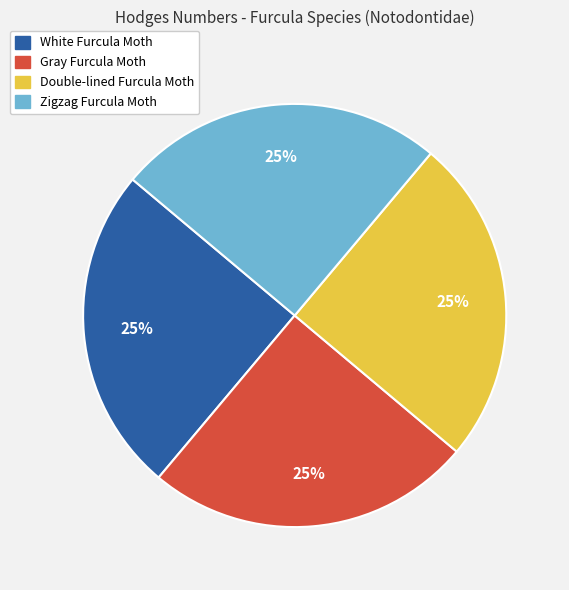

How many segments does this pie chart have?

4